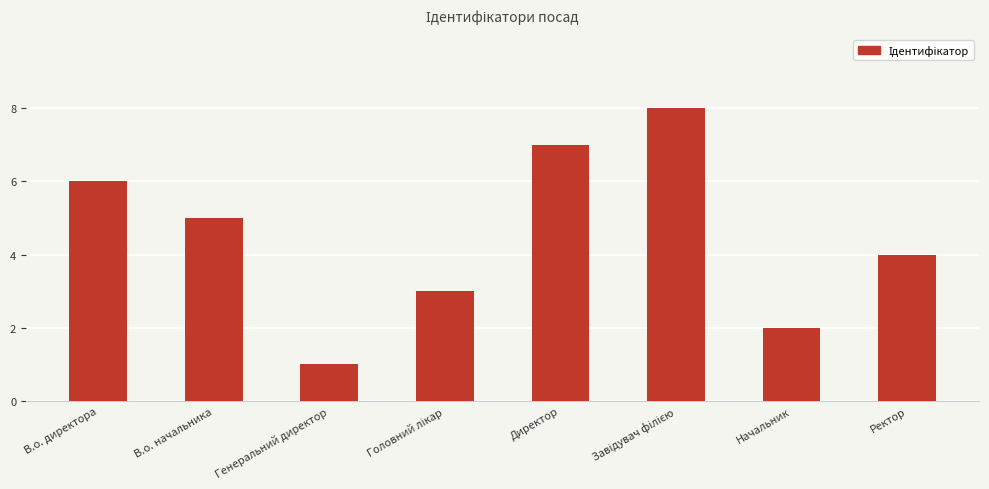

The value at Директор is 3. True or false?

False